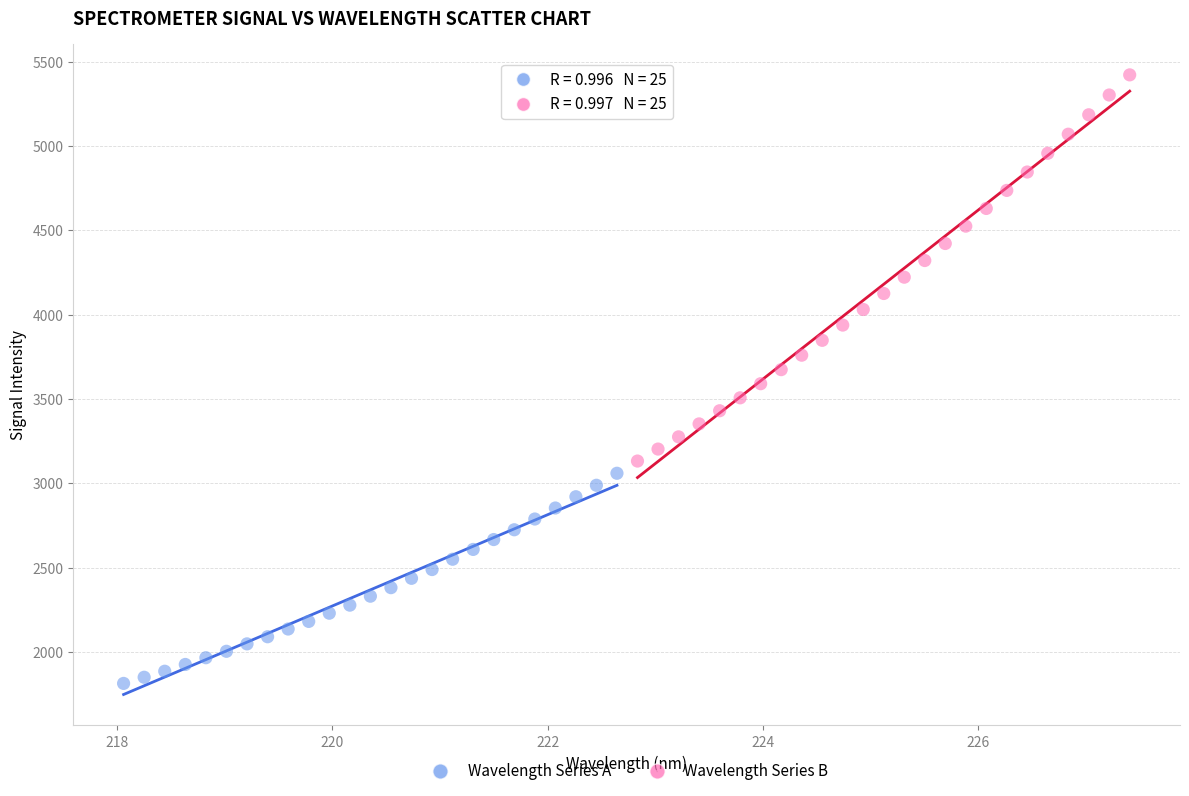

Which series reaches the minimum Y coordinate?

Wavelength Series A